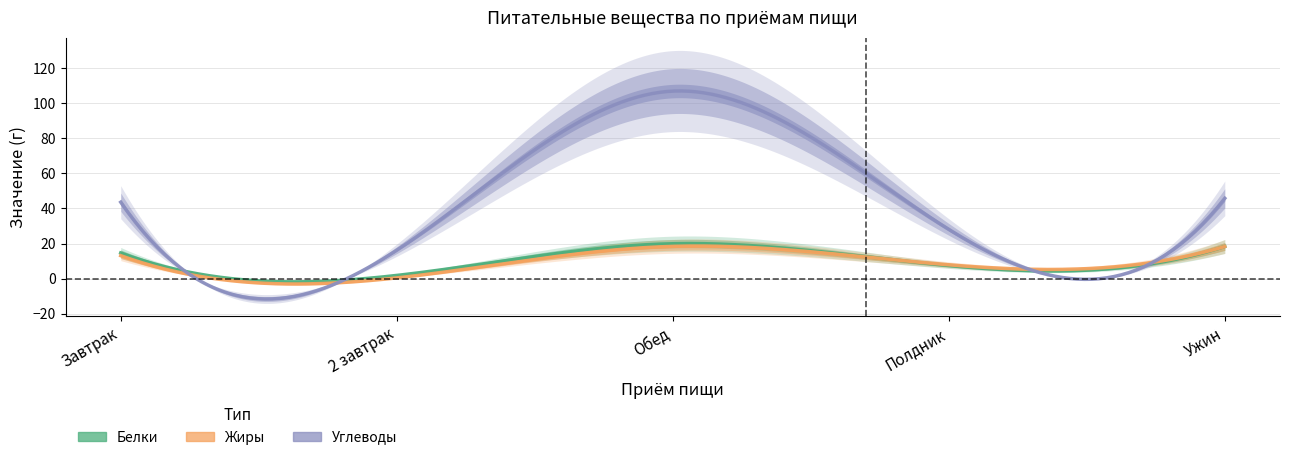

What is the total value across all series at Обед?

145.2